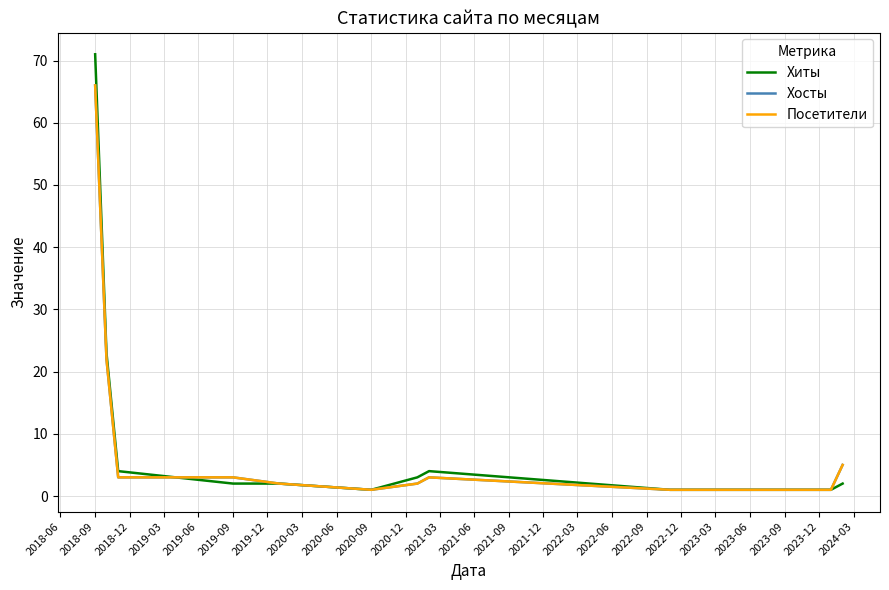

Which series has the largest range (max minus min)?

Хиты